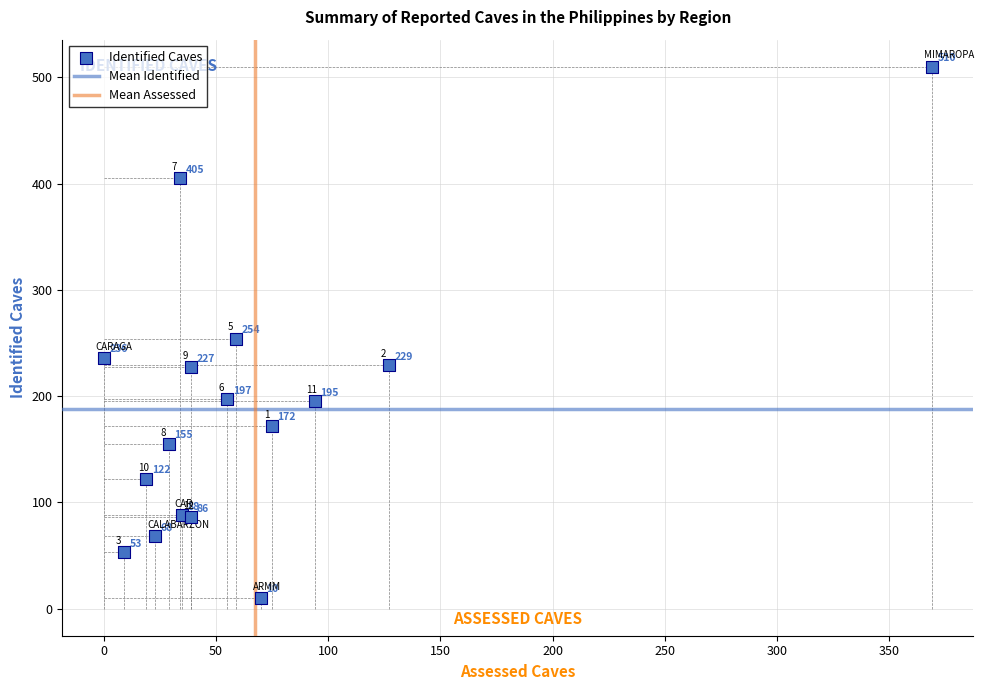

What Y value in the scatter plot is closest to 260?

254